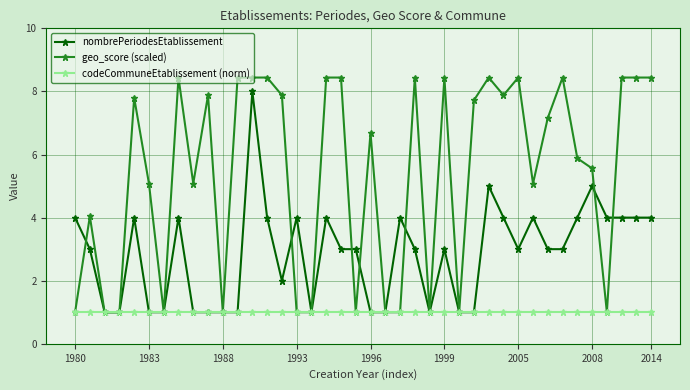

How many series are shown in this chart?

3